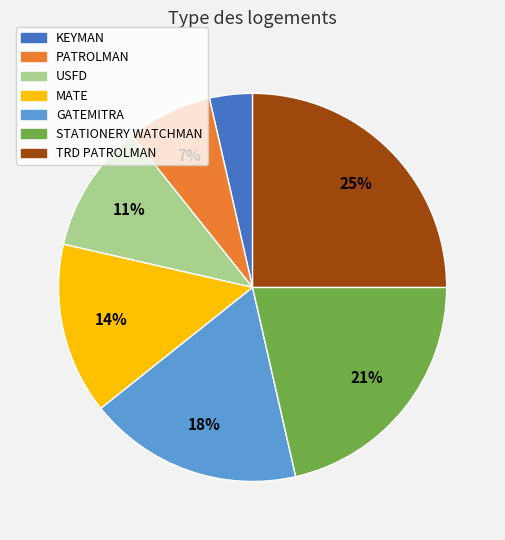

Rank the categories by value from lowest to highest.

KEYMAN, PATROLMAN, USFD, MATE, GATEMITRA, STATIONERY WATCHMAN, TRD PATROLMAN